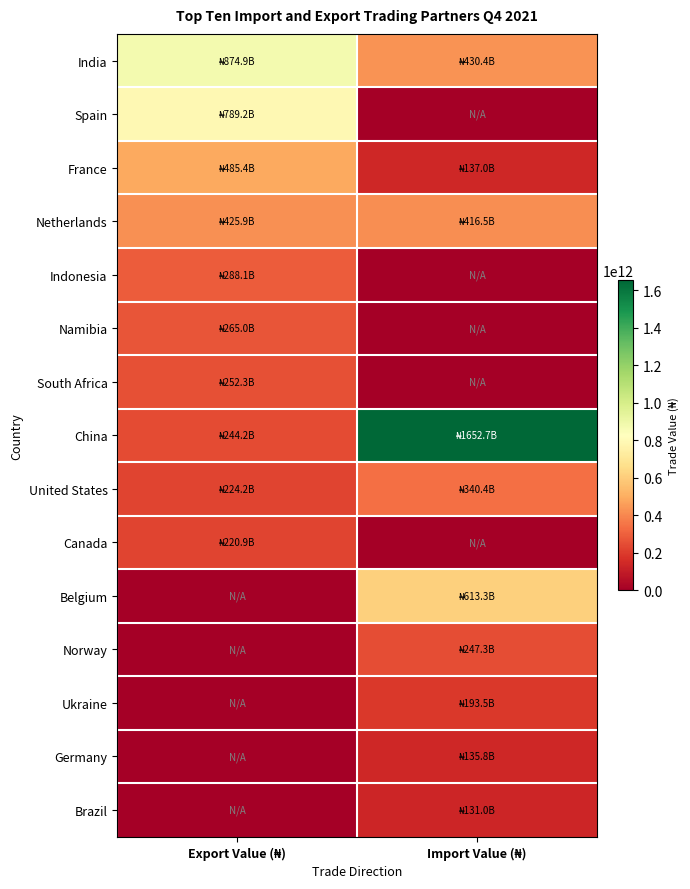

Reading right to left, list all the values displayed in this chart.

India: Import Value (₦)=430383996527.0	Export Value (₦)=874862029855.7
Spain: Import Value (₦)=0.0	Export Value (₦)=789232803775.3
France: Import Value (₦)=137042777032.0	Export Value (₦)=485351255004.5
Netherlands: Import Value (₦)=416516569672.0	Export Value (₦)=425854232425.5
Indonesia: Import Value (₦)=0.0	Export Value (₦)=288097882836.4
Namibia: Import Value (₦)=0.0	Export Value (₦)=264980816838.0
South Africa: Import Value (₦)=0.0	Export Value (₦)=252251759887.8
China: Import Value (₦)=1652654888490.0	Export Value (₦)=244169657860.1
United States: Import Value (₦)=340356868271.0	Export Value (₦)=224219914867.1
Canada: Import Value (₦)=0.0	Export Value (₦)=220896921955.1
Belgium: Import Value (₦)=613275433984.0	Export Value (₦)=0.0
Norway: Import Value (₦)=247279696449.0	Export Value (₦)=0.0
Ukraine: Import Value (₦)=193475338651.0	Export Value (₦)=0.0
Germany: Import Value (₦)=135822423763.0	Export Value (₦)=0.0
Brazil: Import Value (₦)=131026075197.0	Export Value (₦)=0.0